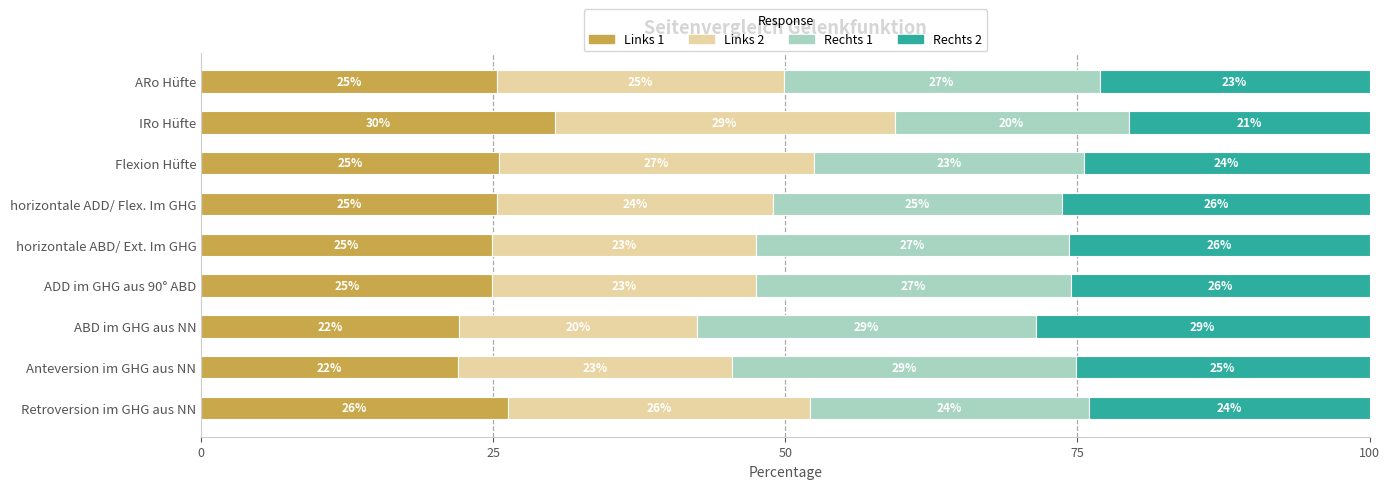

At which label is Links 1 closest to 26?

Retroversion im GHG aus NN